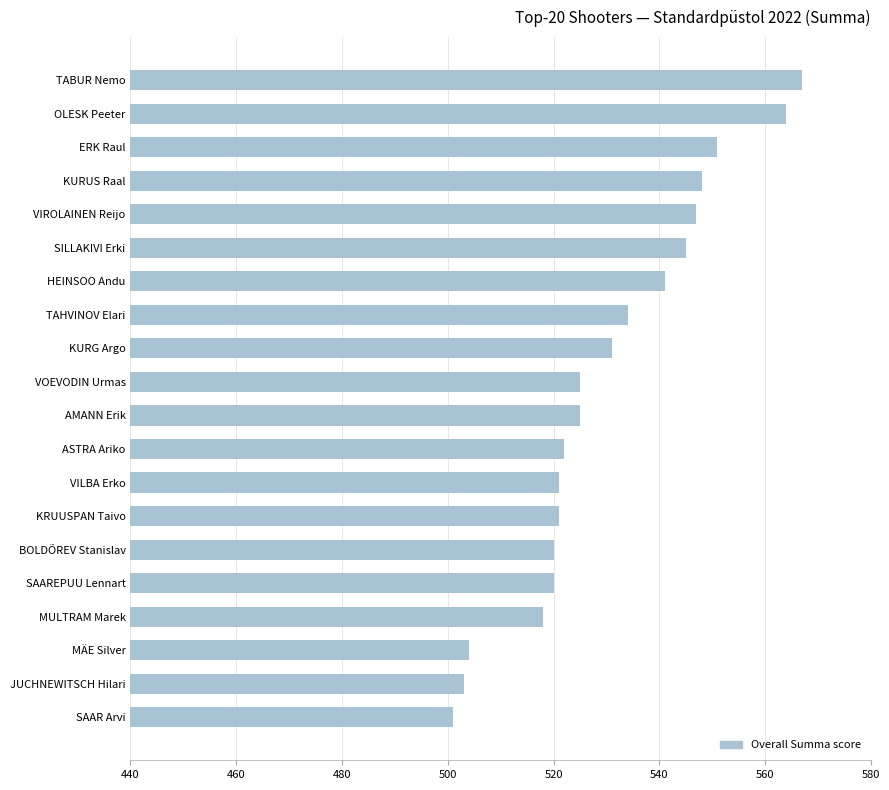

What is the average value?

530